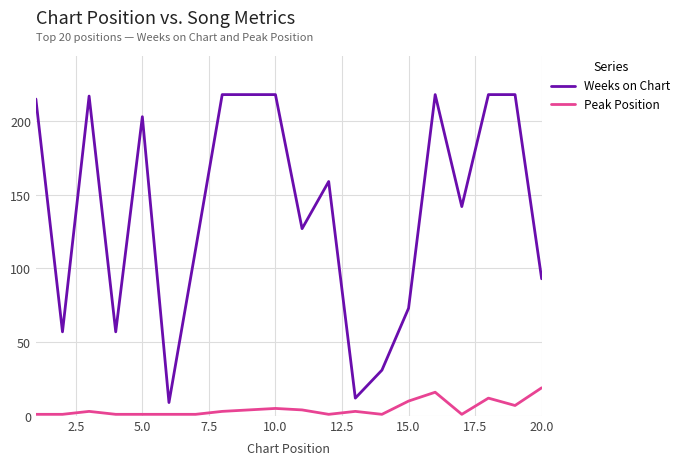

Which series has the largest total across all categories?

Weeks on Chart